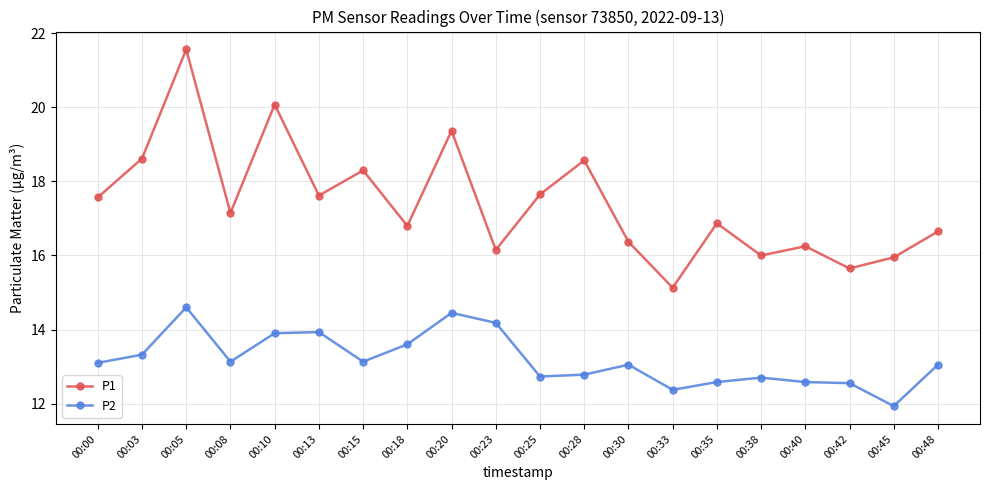

True or false: P1 has a value of 5.7 at 00:00.

False